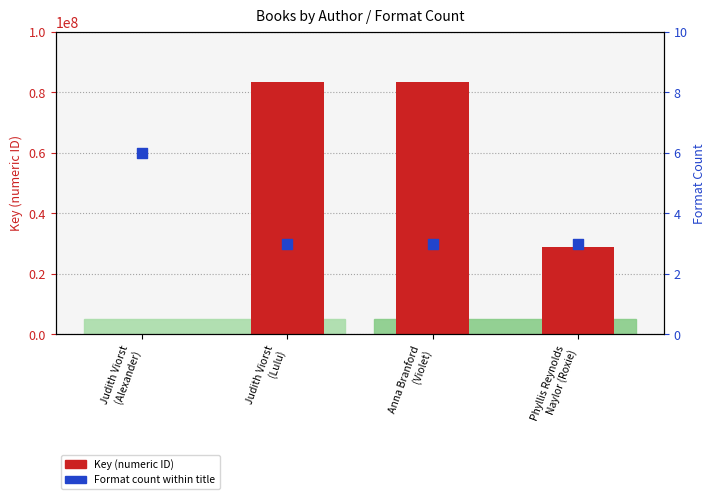

Which series has the largest Y range (max minus min)?

Key (numeric ID)